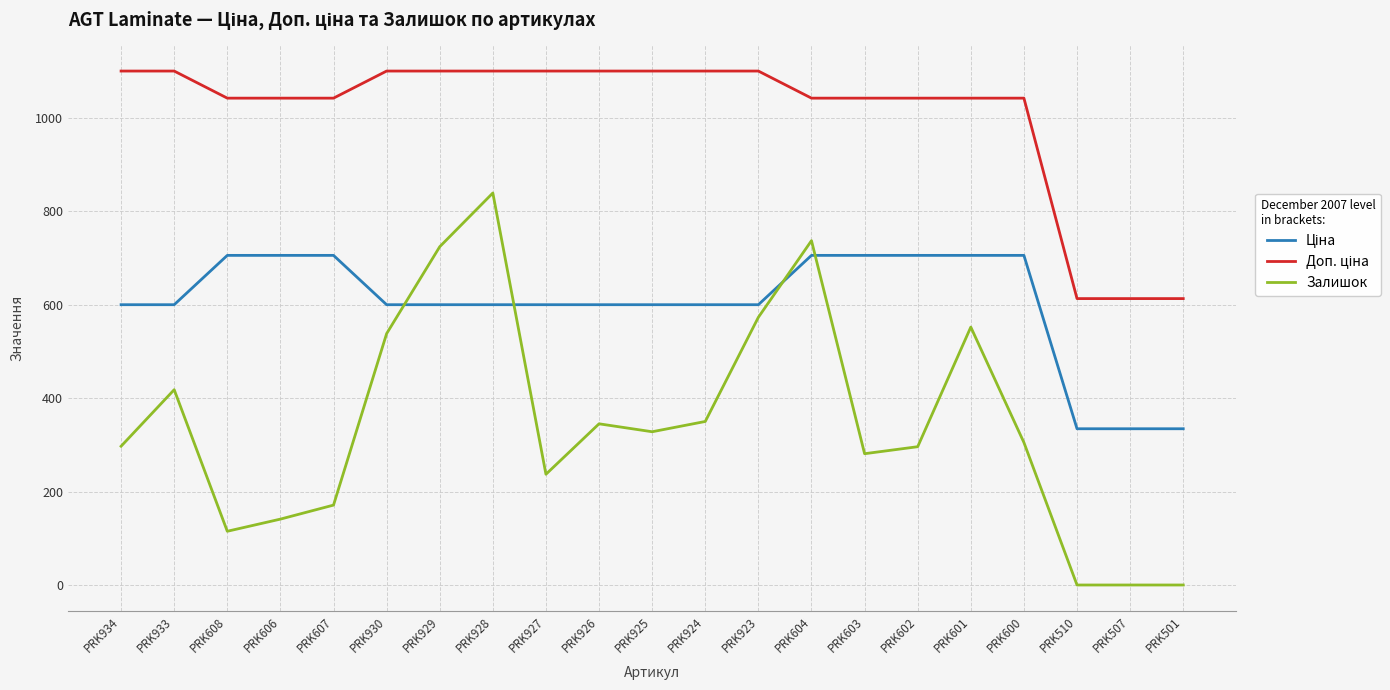

The value of Залишок at PRK501 is 0.0. True or false?

True